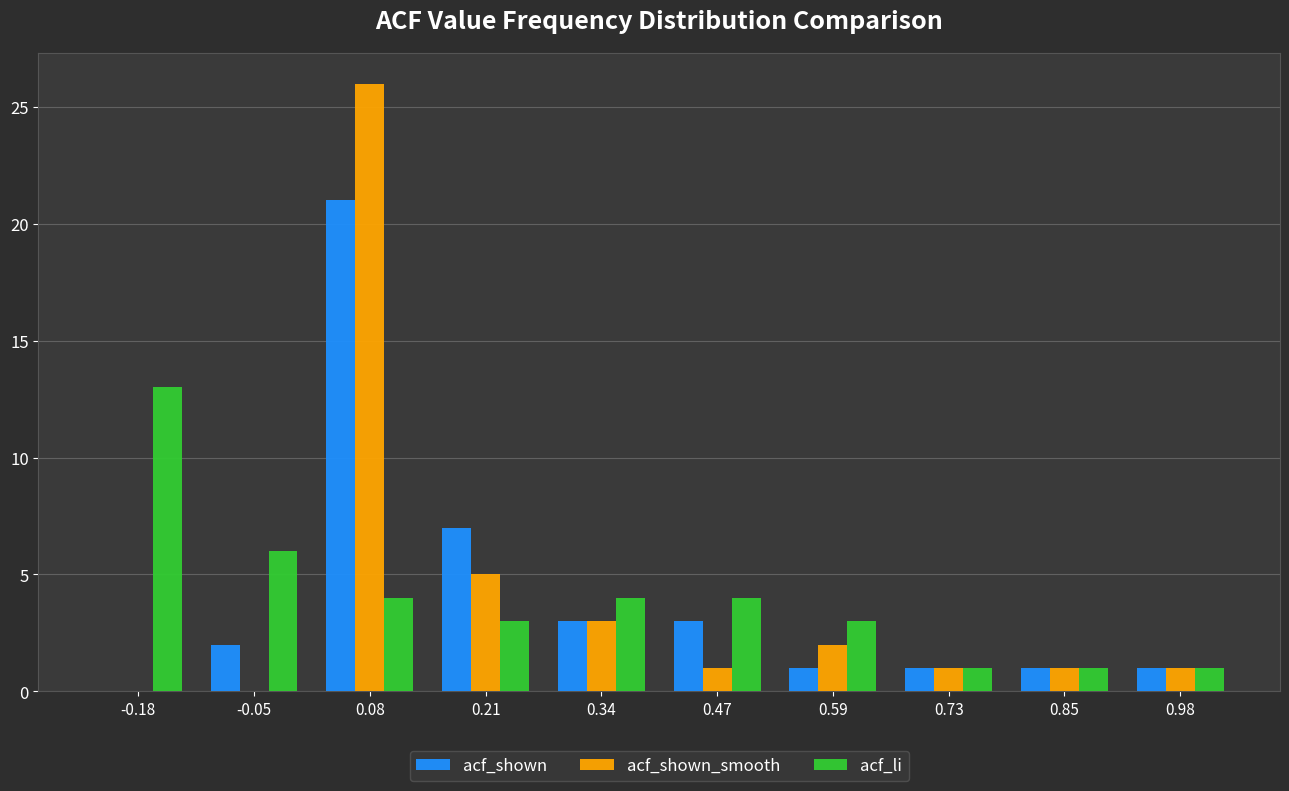

What is the height of the acf_shown_smooth bar covering 0.66 to 0.79 on the x-axis? Neither the bar edges nor the heights are printed on the chart, so give them approximately, as read against the axes.

1